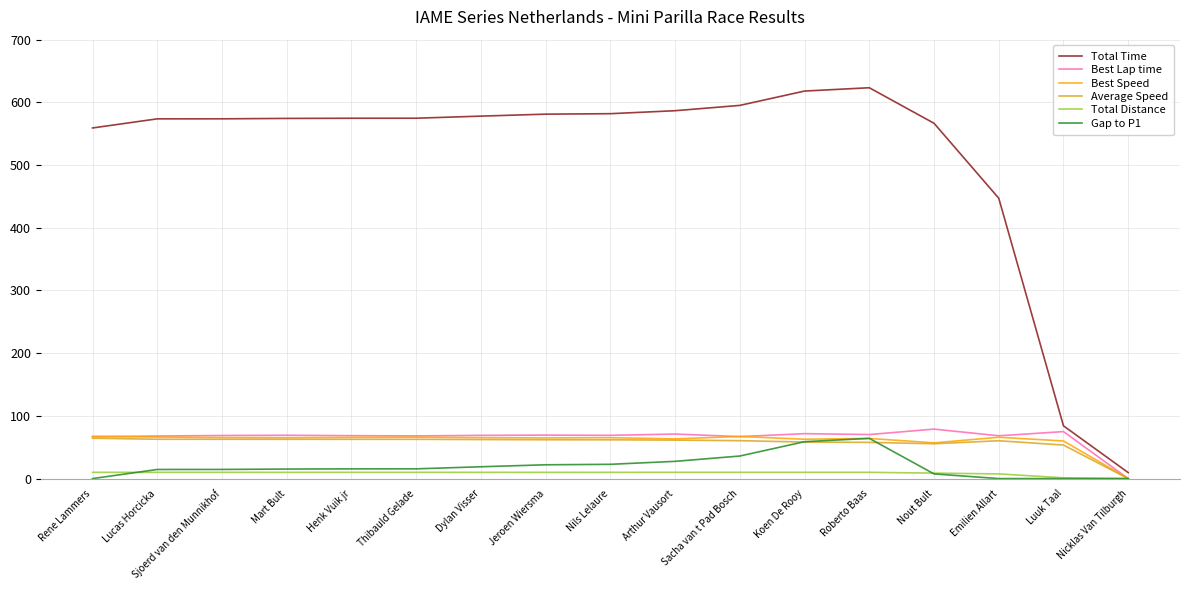

What is the spread (max minus min) of values at Mart Bult?

564.4